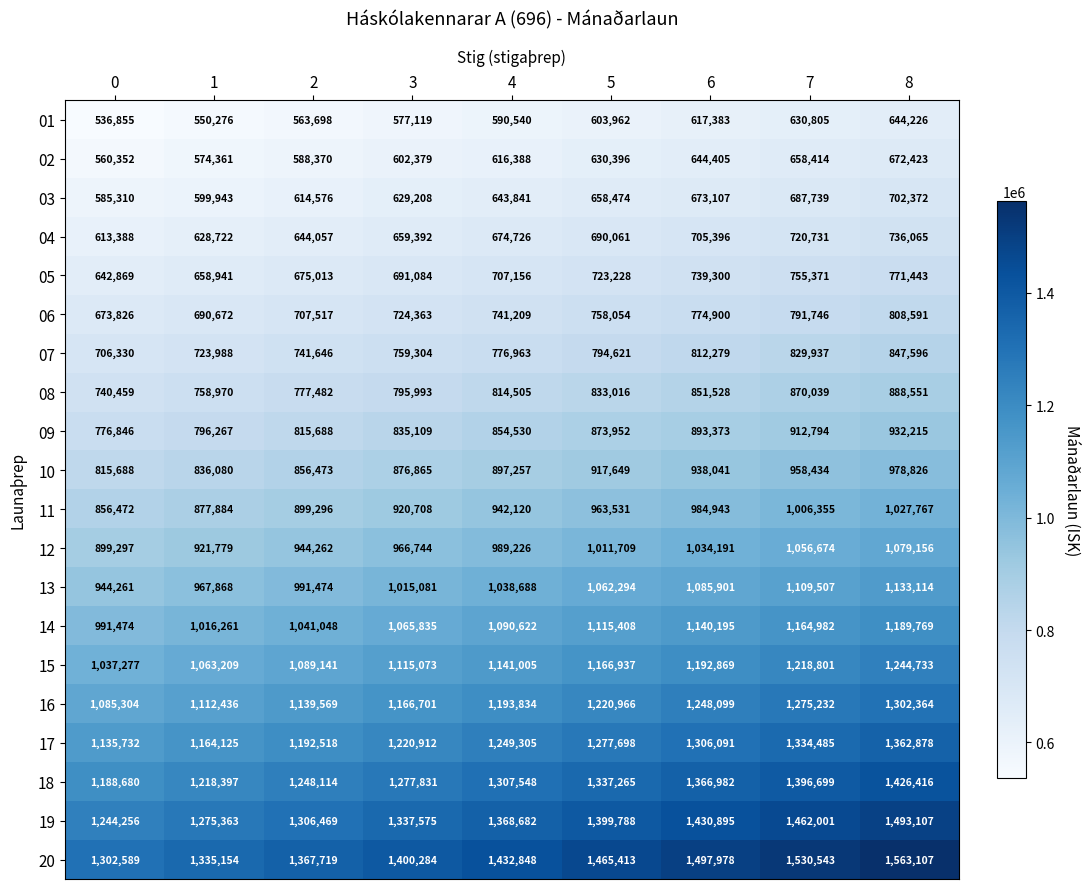

What is the approximate value of 05 at 7?

755371